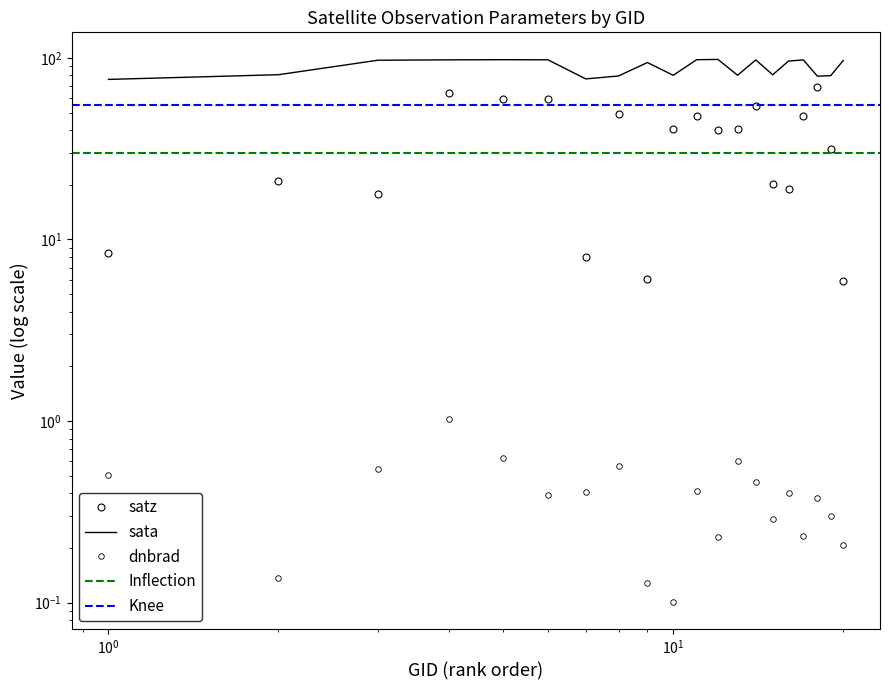

Does the chart display data point markers on the line(s)?

No